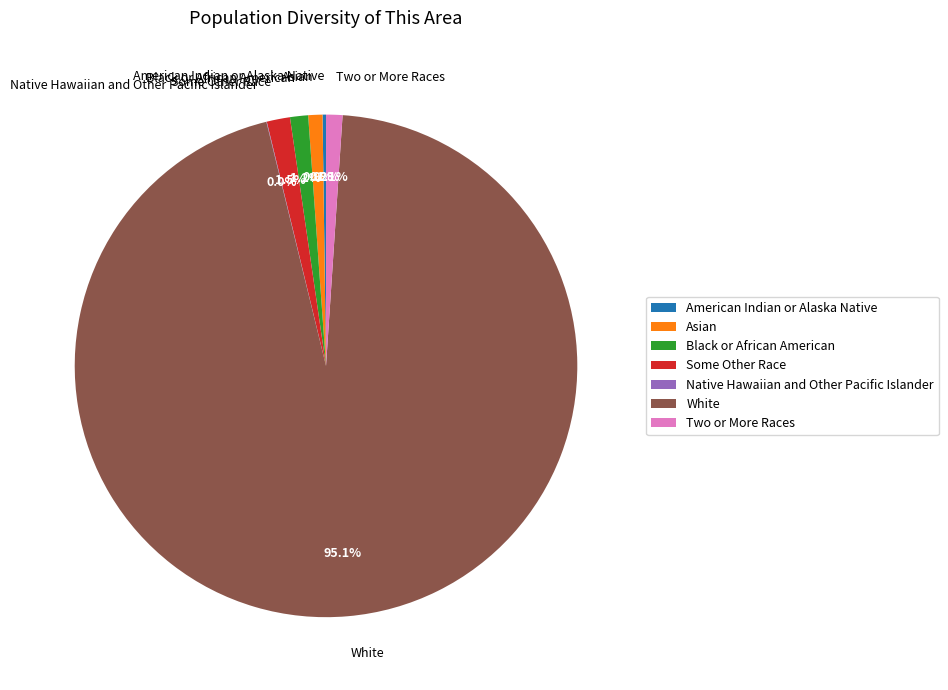

What is the ratio of the value at Black or African American to the value at Two or More Races?

1.1